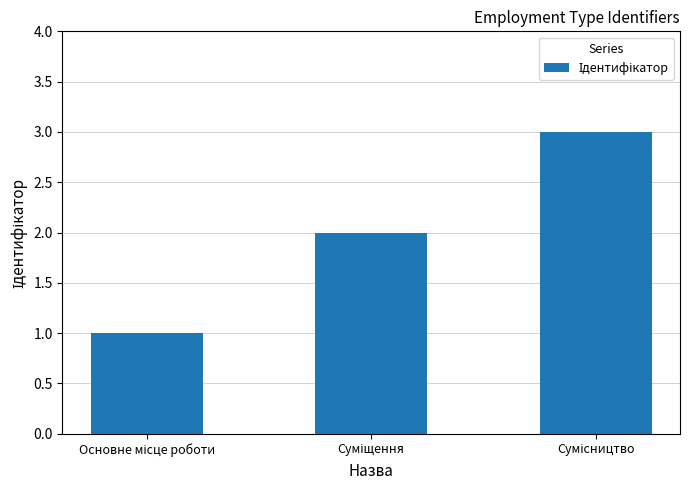

What is the maximum value shown in the chart?

3